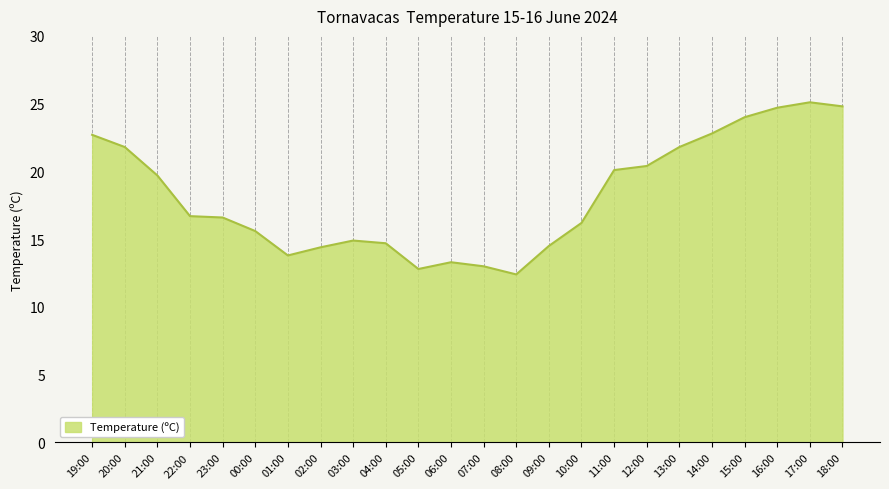

Between 23:00 and 21:00, which is larger?

21:00